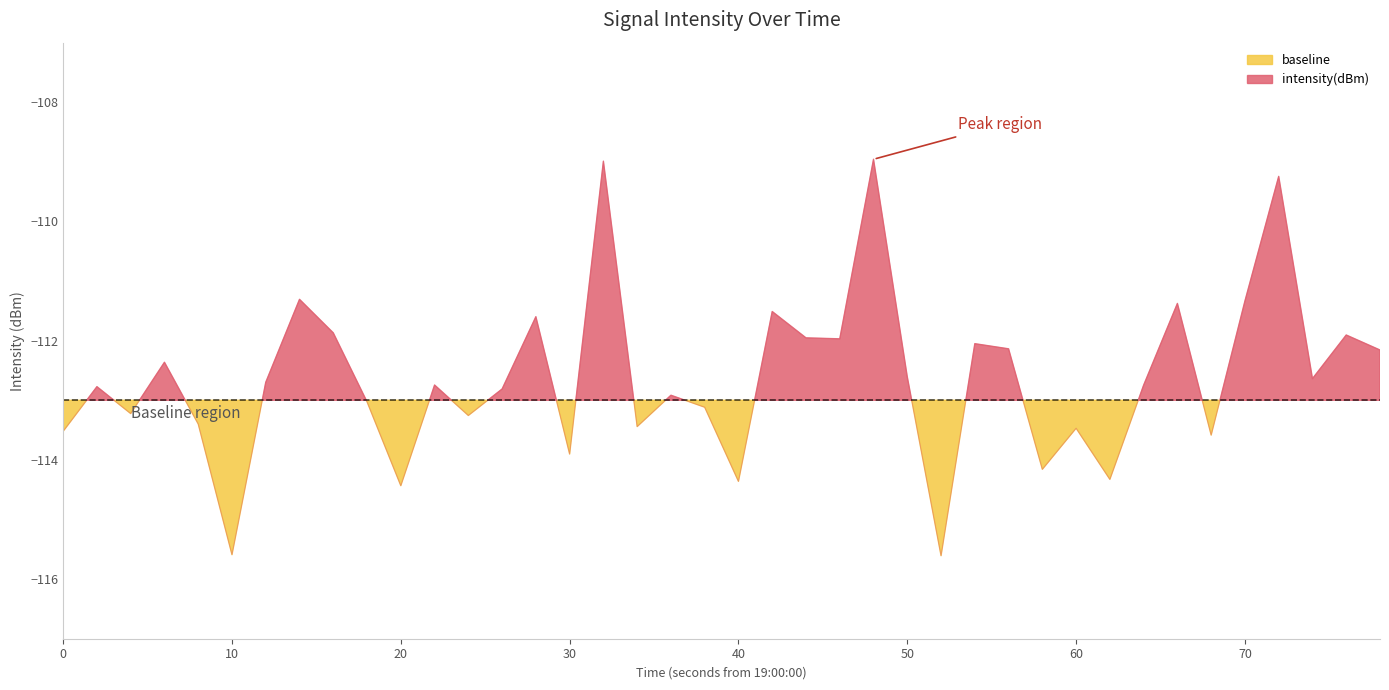

Does the chart display data point markers on the line(s)?

No